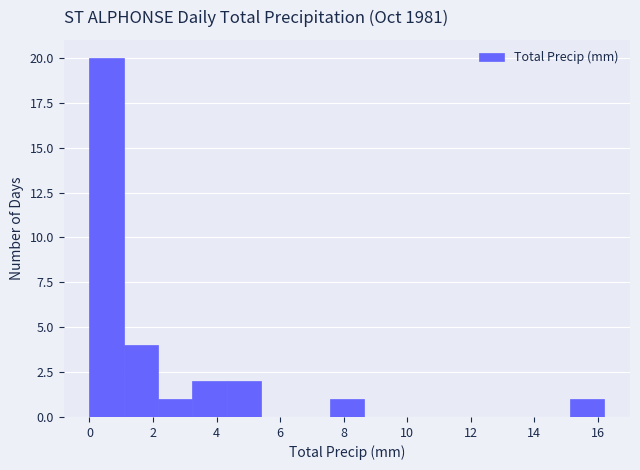

Which range on the x-axis has the tallest bar?

0.00 to 1.08